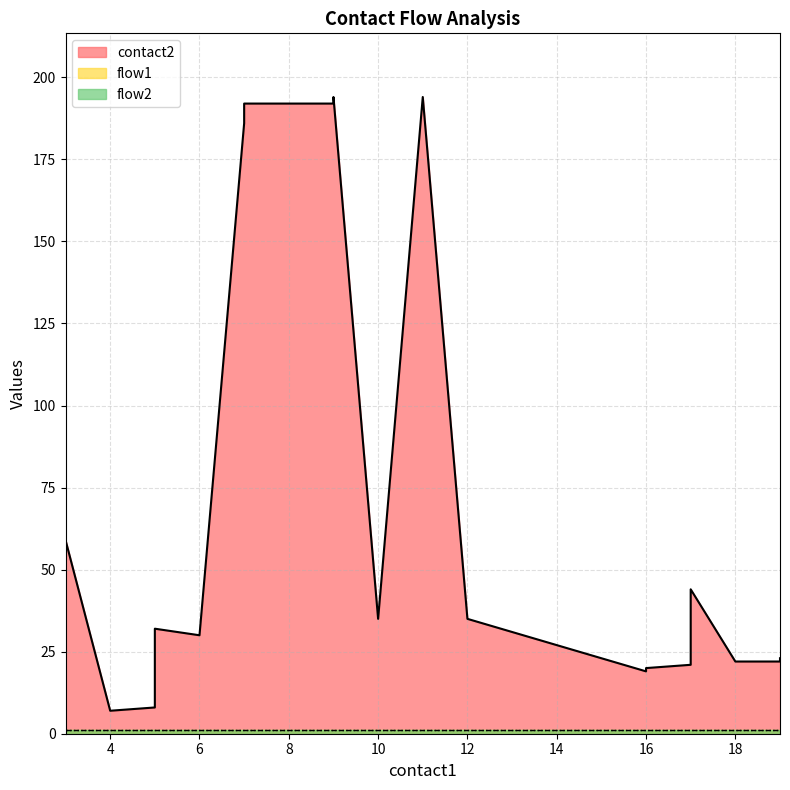

What is the difference between the highest and lowest values at 7?

185